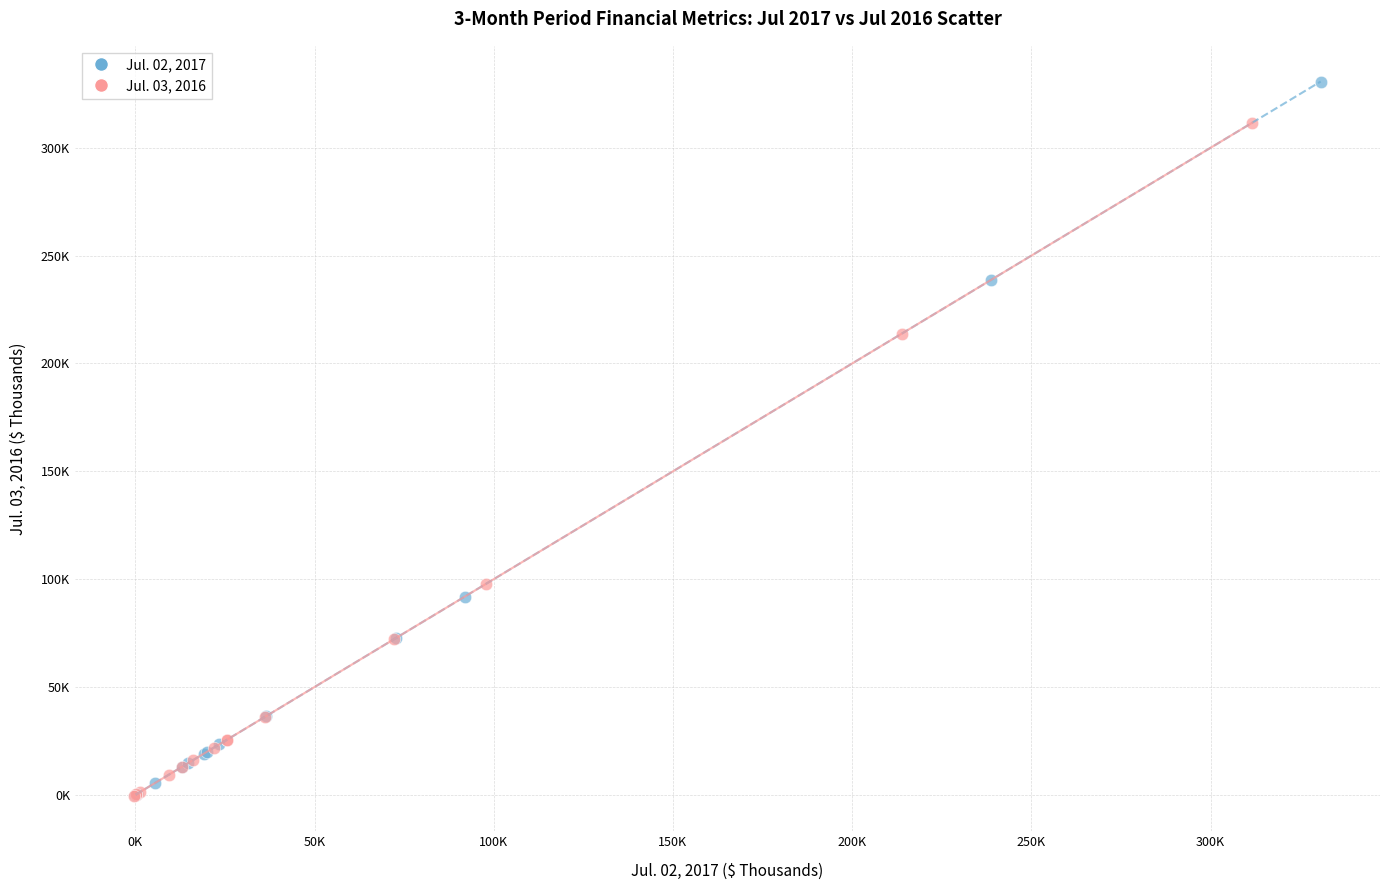

Which series contains the highest Y value?

Jul. 02, 2017